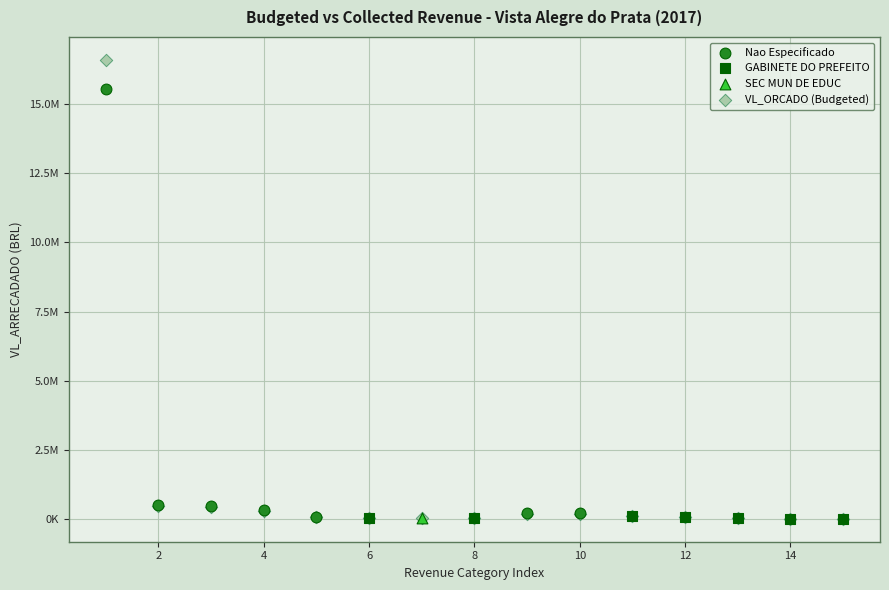

What are all the series names shown in the legend?

Nao Especificado, GABINETE DO PREFEITO, SEC MUN DE EDUC, VL_ORCADO (Budgeted)